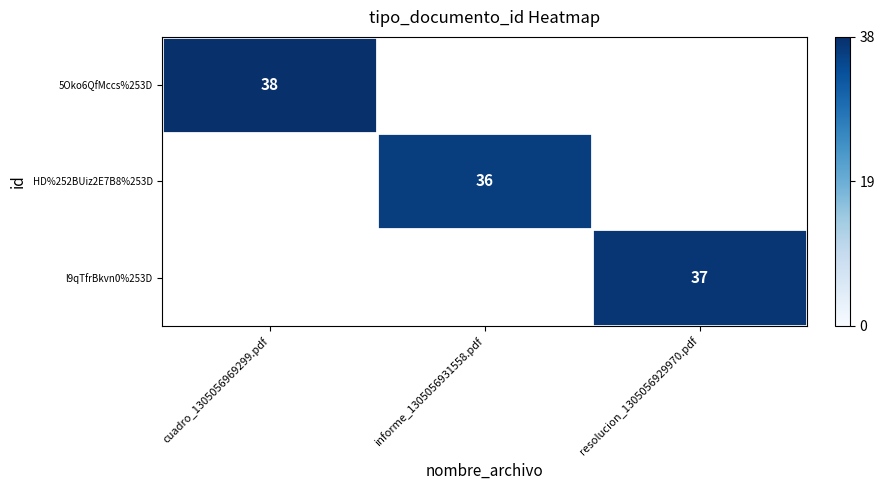

Which has a higher value, informe_1305056931558.pdf or resolucion_1305056929970.pdf?

resolucion_1305056929970.pdf